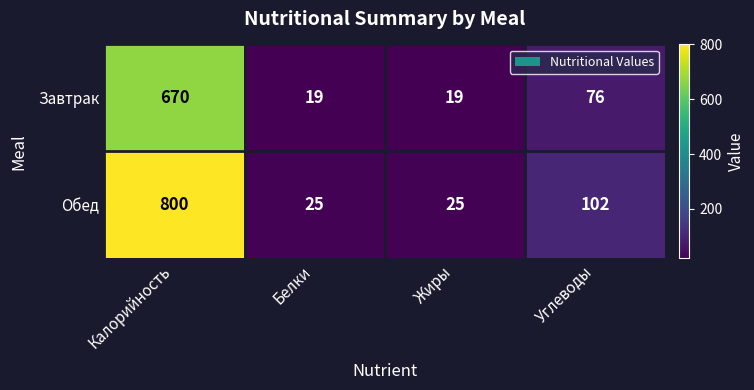

At which category does the chart reach its peak across all series?

Калорийность